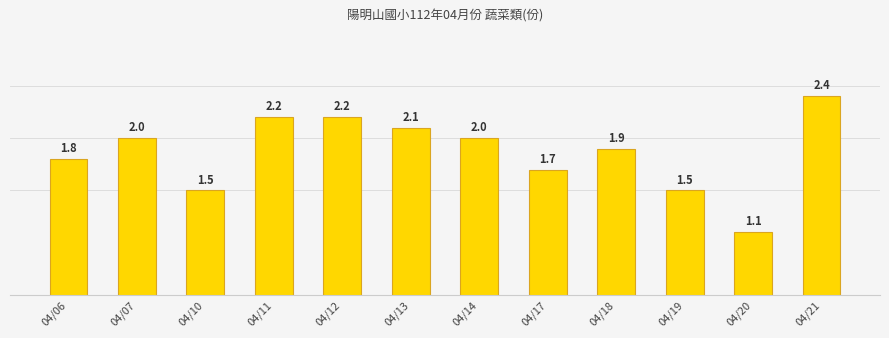

What is the average value?

1.9